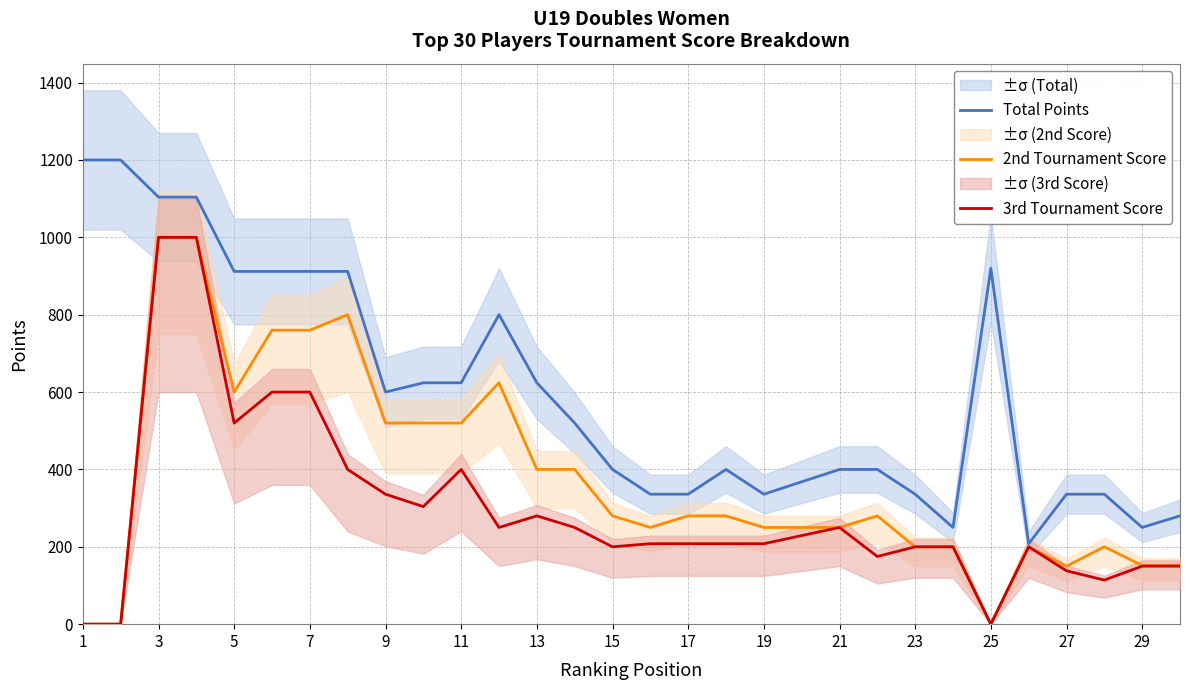

Is this an area chart (filled region under the line)?

No